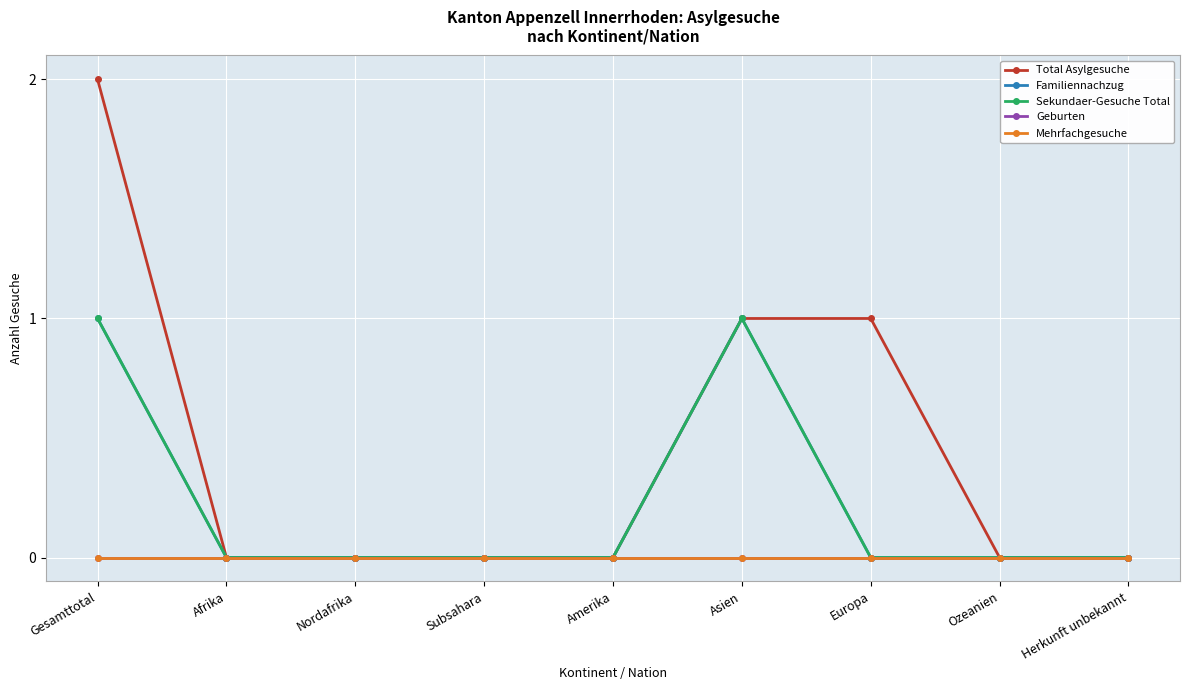

In Sekundaer-Gesuche Total, how many points are higher than both neighbors (excluding endpoints)?

1